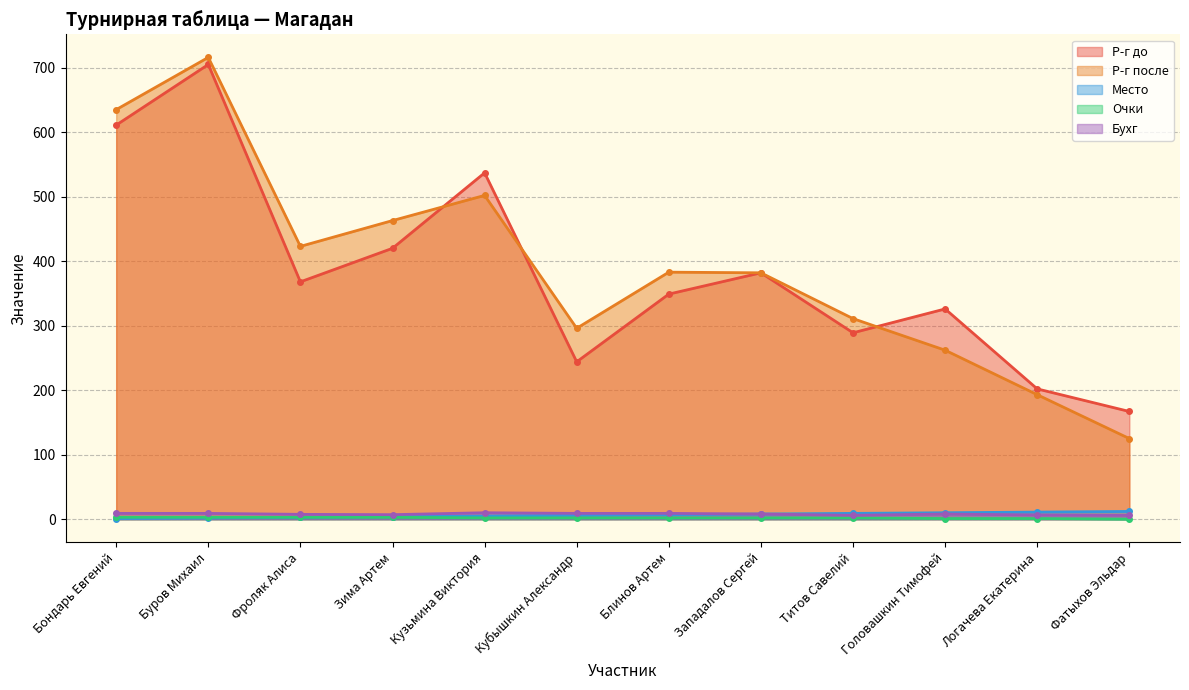

What is the sum of all Бухг values?

95.0